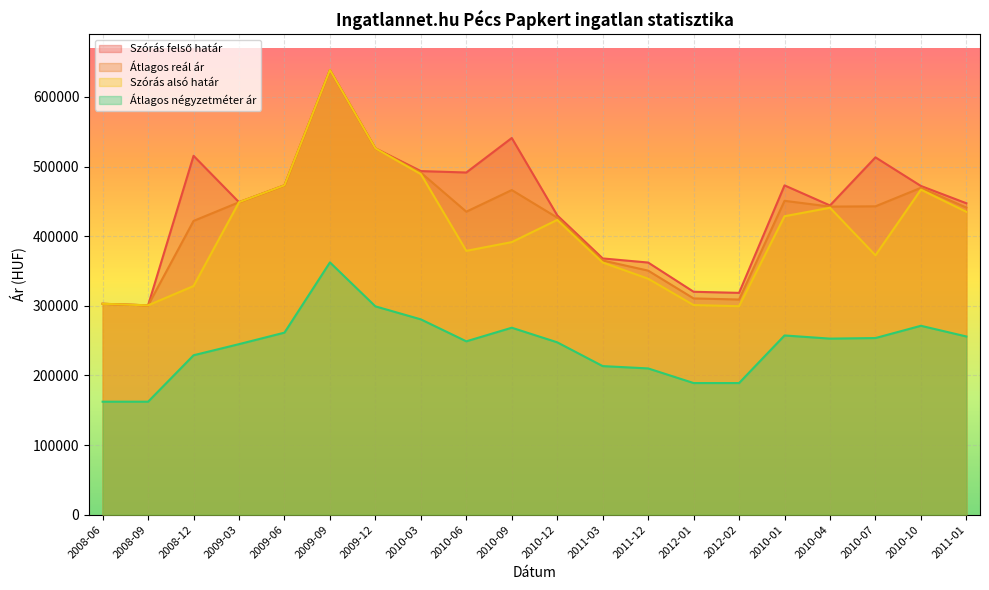

What is the label of the 1st point from the right?

2011-01